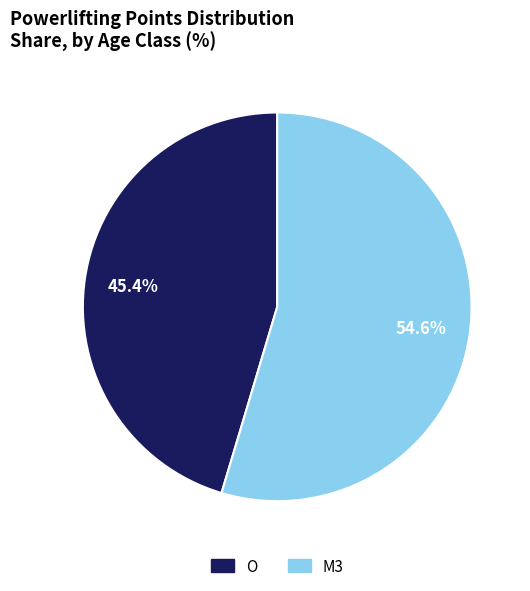

To the nearest percent, what is the difference between the M3 and O slice percentages?

9%